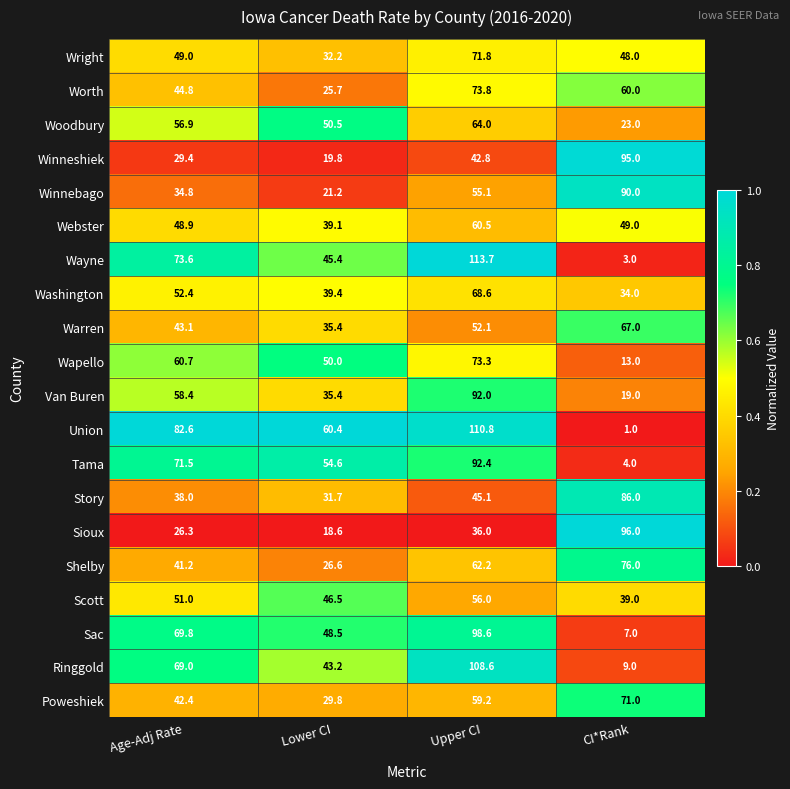

What is the total value across all series at CI*Rank?

890.0